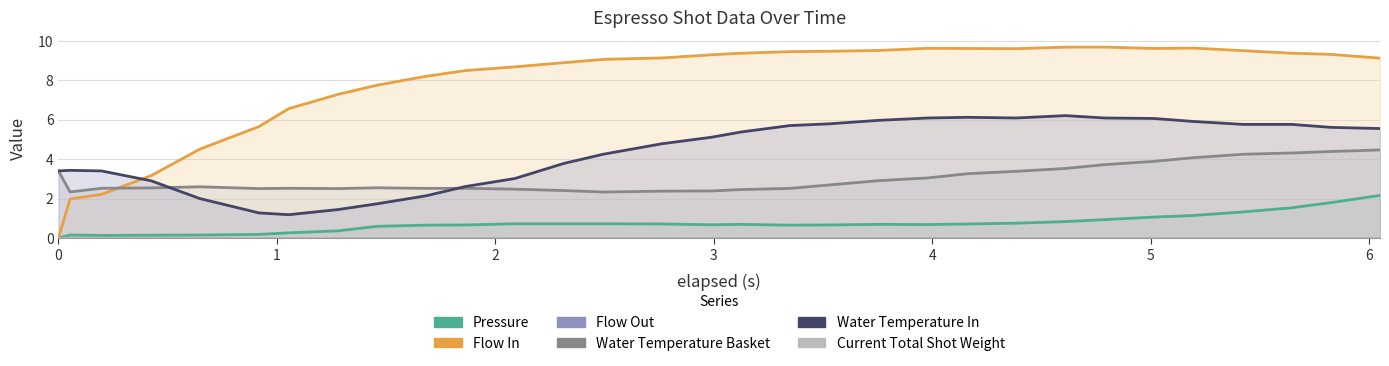

Reading left to right, list all the values displayed in this chart.

pressure: 0.0	0.1	0.1	0.1	0.1	0.2	0.3	0.4	0.6	0.7	0.7	0.7	0.7	0.7	0.7	0.7	0.7	0.7	0.7	0.7	0.7	0.7	0.8	0.8	0.9	1.1	1.1	1.3	1.5	1.8	2.2
flow_in: 0.0	2.0	2.2	3.2	4.5	5.7	6.6	7.3	7.8	8.2	8.5	8.7	8.9	9.1	9.1	9.3	9.4	9.4	9.5	9.5	9.6	9.6	9.6	9.7	9.7	9.6	9.6	9.5	9.4	9.3	9.1
flow_out: 0.0	0.0	0.0	0.0	0.0	0.0	0.0	0.0	0.0	0.0	0.0	0.0	0.0	0.0	0.0	0.0	0.0	0.0	0.0	0.0	0.0	0.0	0.0	0.0	0.0	0.0	0.0	0.0	0.0	0.0	0.0
water_temperature_basket: 3.4	2.3	2.5	2.5	2.6	2.5	2.5	2.5	2.5	2.5	2.5	2.5	2.4	2.3	2.4	2.4	2.5	2.5	2.7	2.9	3.0	3.3	3.4	3.5	3.7	3.9	4.1	4.2	4.3	4.4	4.5
water_temperature_in: 3.4	3.4	3.4	2.9	2.0	1.3	1.2	1.4	1.7	2.1	2.6	3.0	3.8	4.2	4.8	5.1	5.4	5.7	5.8	6.0	6.1	6.1	6.1	6.2	6.1	6.1	5.9	5.8	5.8	5.6	5.5
current_total_shot_weight: 0.0	0.0	0.0	0.0	0.0	0.0	0.0	0.0	0.0	0.0	0.0	0.0	0.0	0.0	0.0	0.0	0.0	0.0	0.0	0.0	0.0	0.0	0.0	0.0	0.0	0.0	0.0	0.0	0.0	0.0	0.0